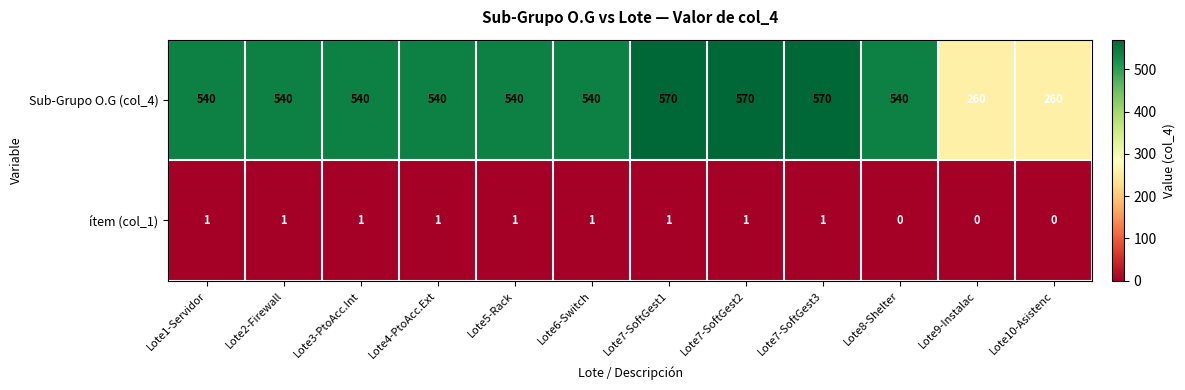

What is the difference between the Sub-Grupo O.G (col_4) values at Lote4-PtoAcc.Ext and Lote7-SoftGest1?

30